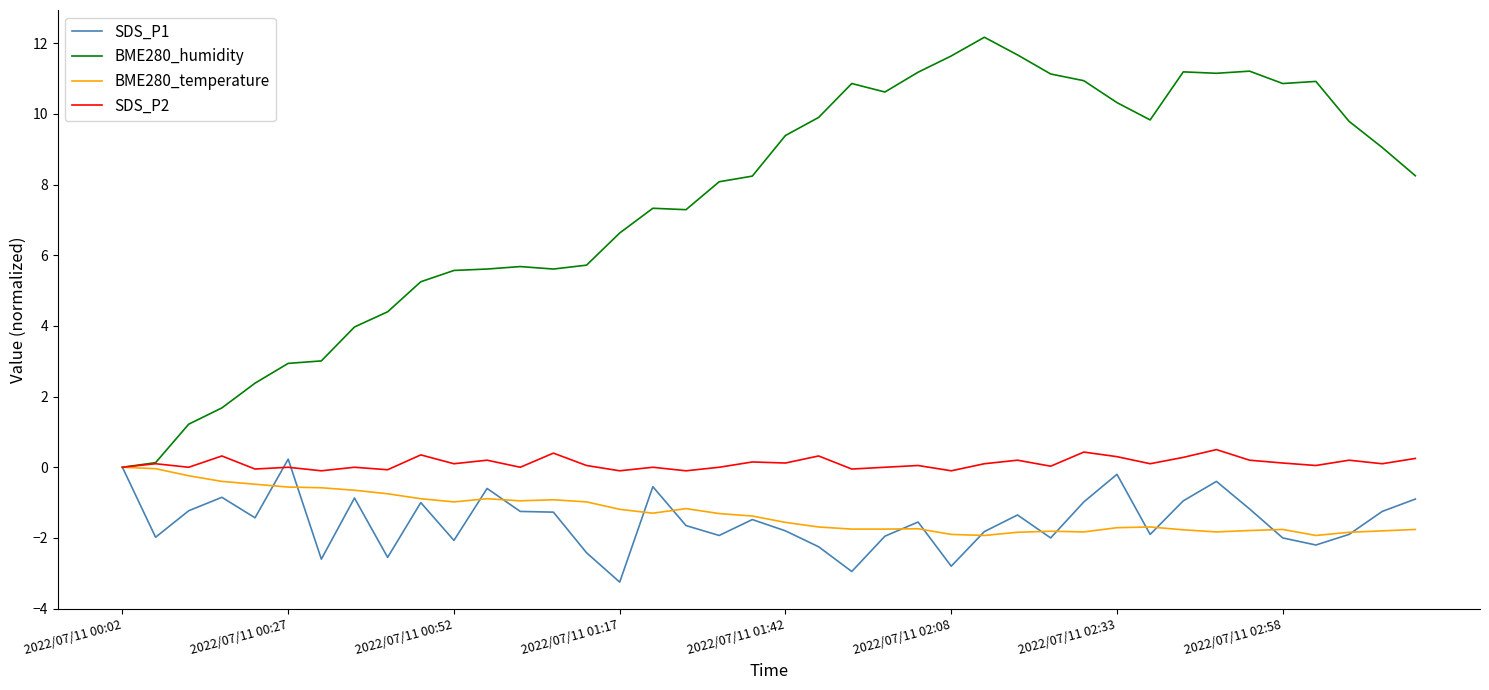

Which series has the largest range (max minus min)?

BME280_humidity